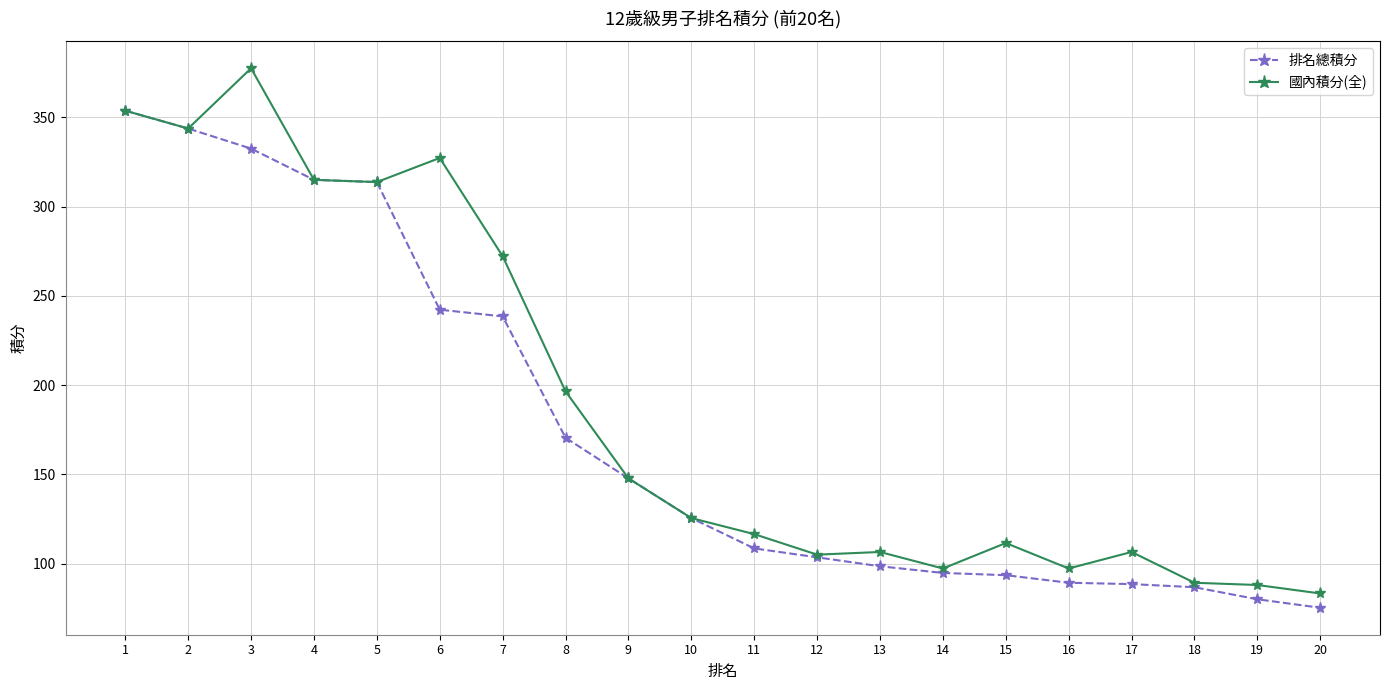

What is the average value of the 排名總積分 series?

175.1